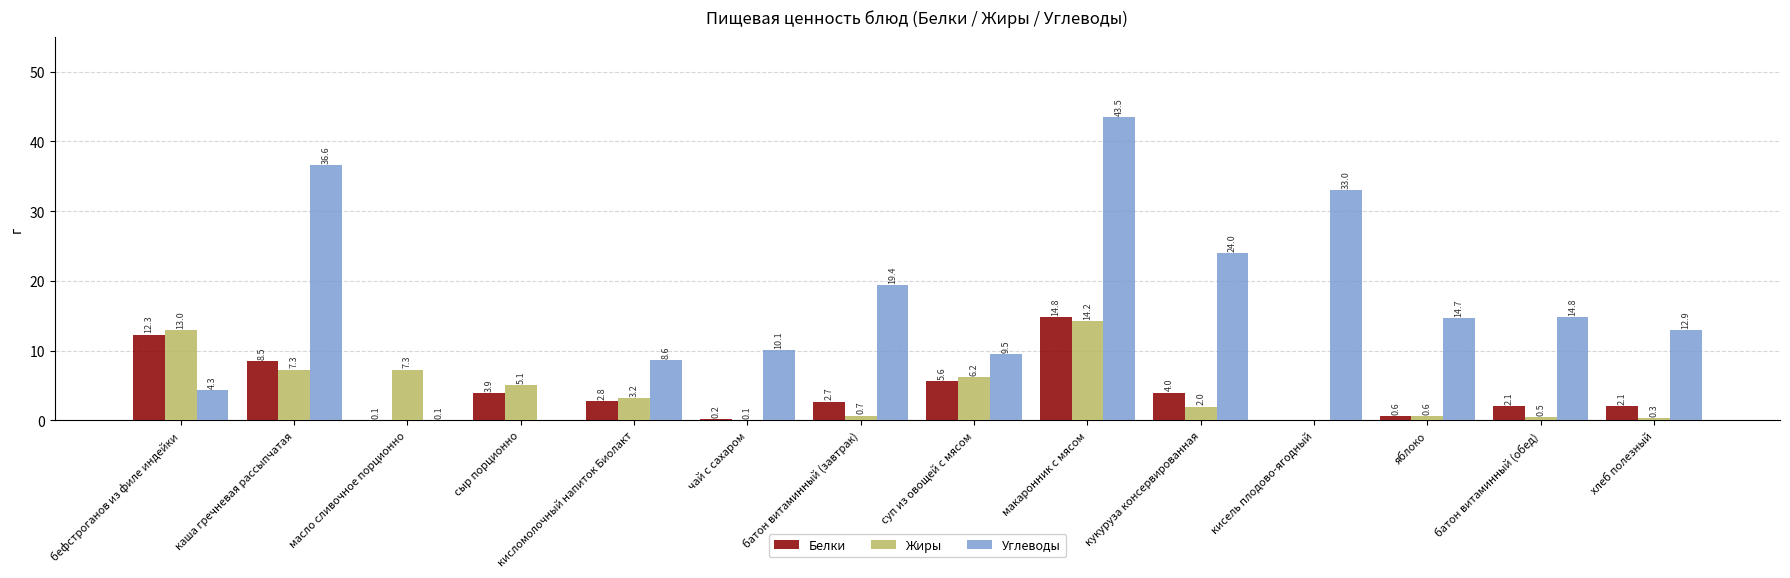

Which series changed the most between чай с сахаром and батон витаминный (завтрак)?

Углеводы